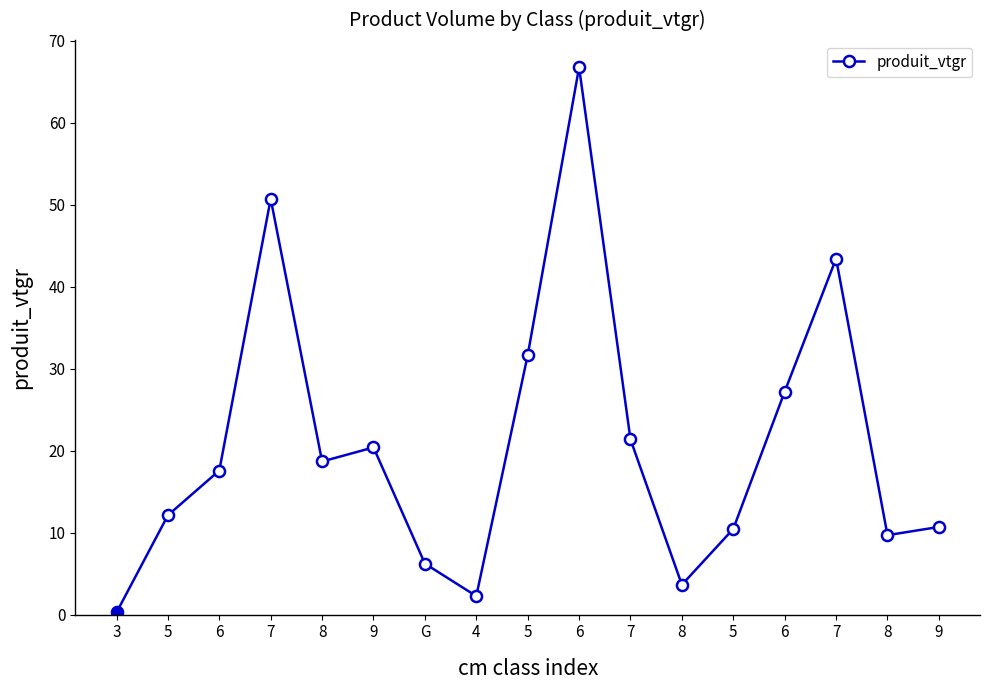

How many distinct data groups are displayed?

1